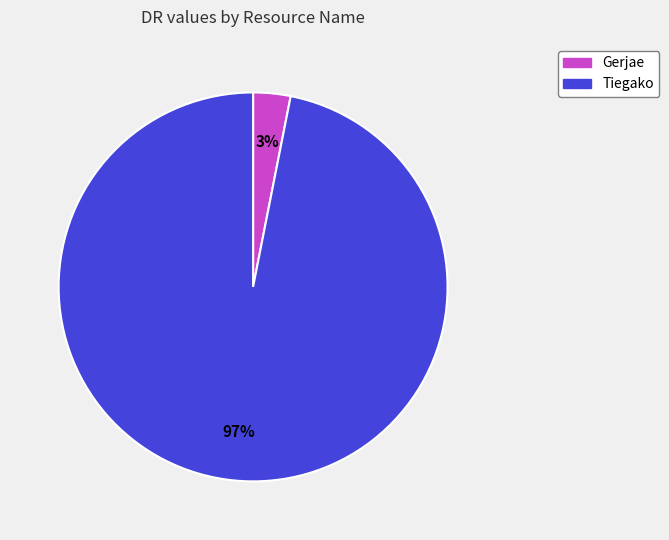

Between Gerjae and Tiegako, which is larger?

Tiegako